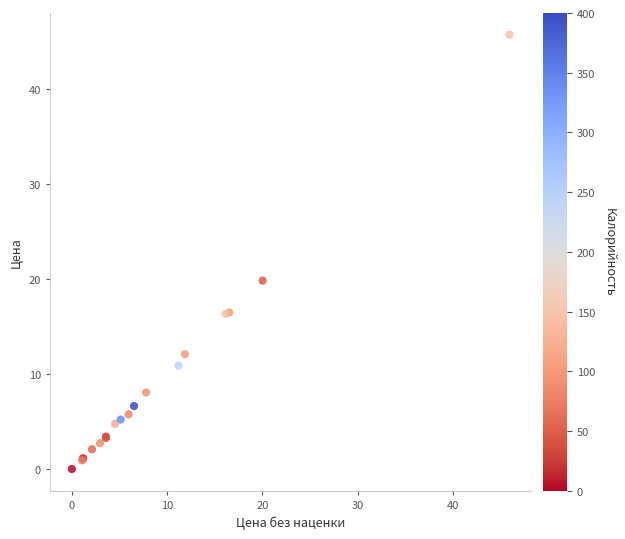

What Y value in the scatter plot is closest to 22?

19.9